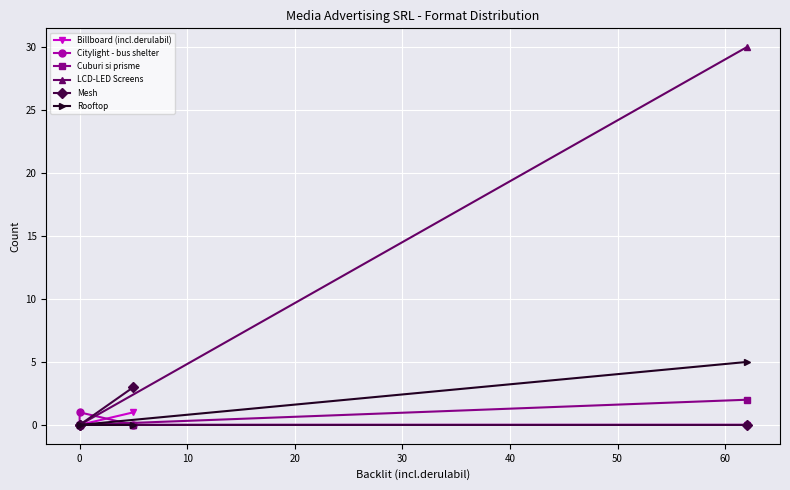

How many values in the Cuburi si prisme series exceed 0?

1